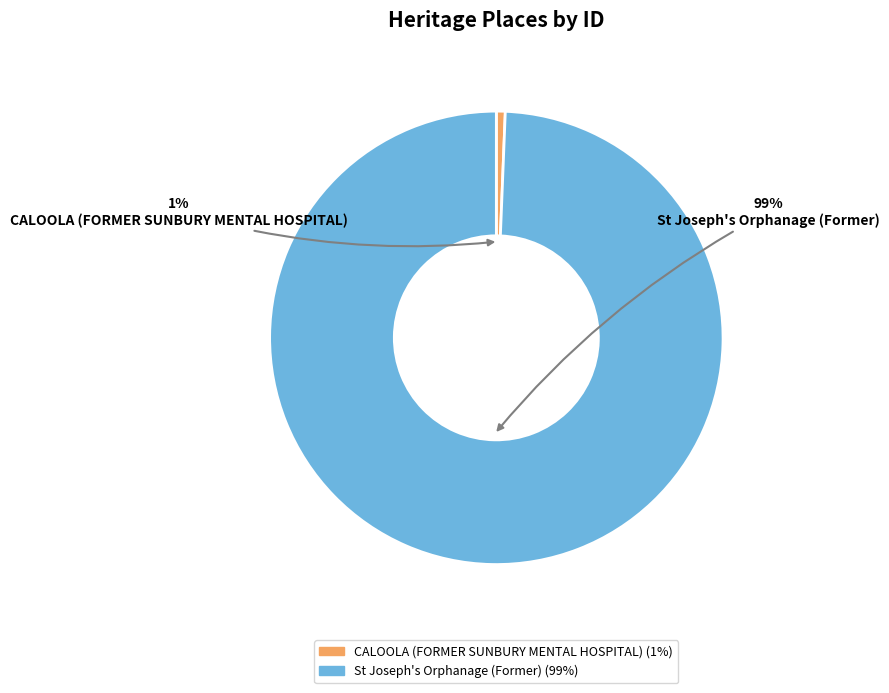

What percentage is the CALOOLA (FORMER SUNBURY MENTAL HOSPITAL) slice, to the nearest percent?

1%